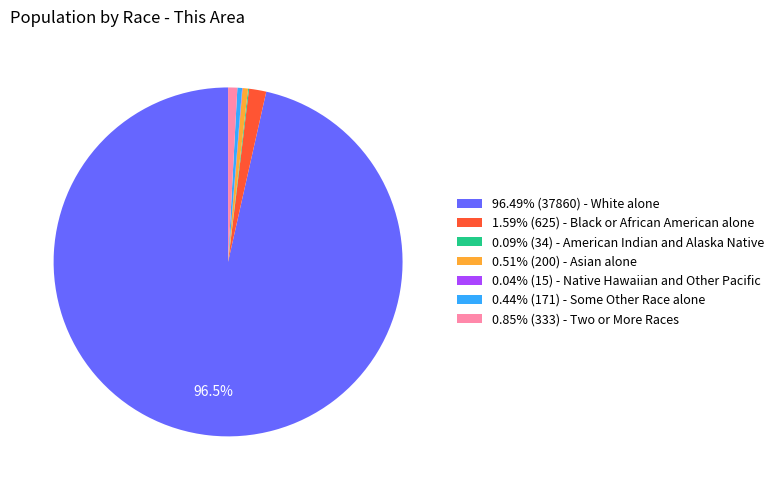

Is there a majority slice in this chart?

Yes